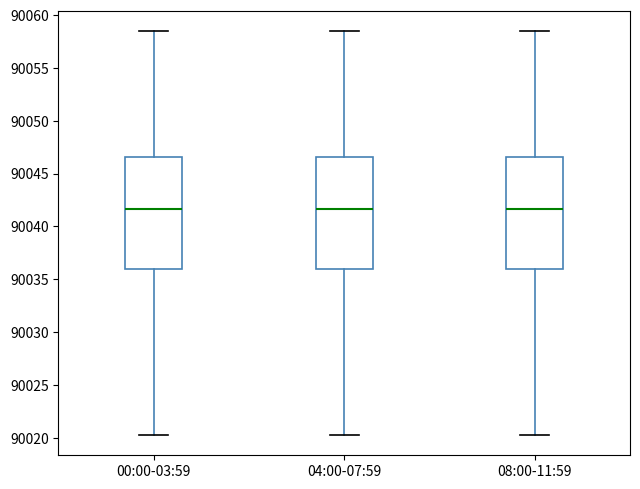

Where does the lower whisker of the box for 08:00-11:59 end on the y-axis? The values are not printed on the chart, so give them approximately, as read against the axis.

90020.5